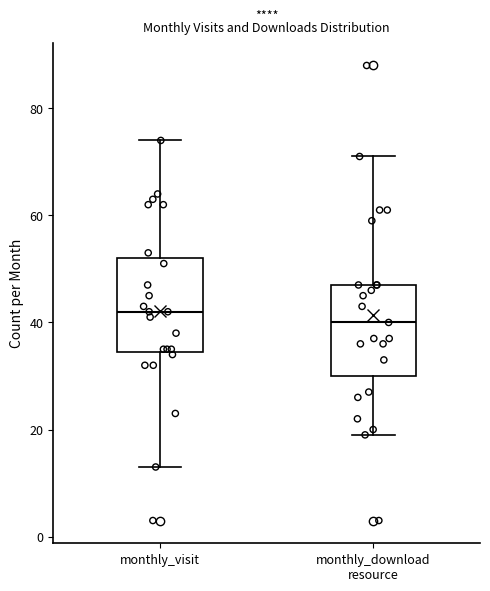

Reading left to right, transcribe this box plot: for each box, give where its median line is, the range the box spans, and where its two whiskers end, as read against the y-axis. The values are not printed on the chart, so give them approximately, as read against the axis.

monthly_visit: median 42, box 34 to 52, whiskers 14 to 74
monthly_download resource: median 40, box 30 to 48, whiskers 20 to 72